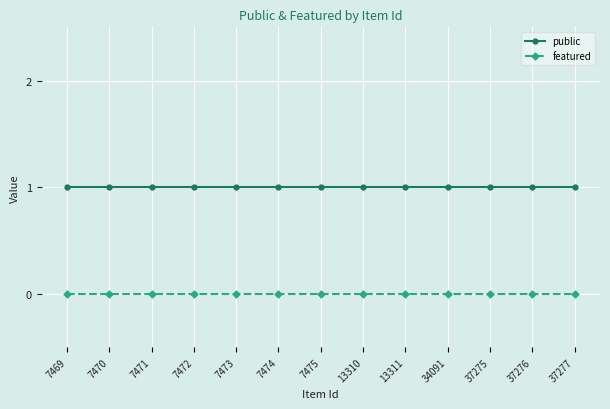

Rank the series at 34091 from lowest to highest value.

featured, public